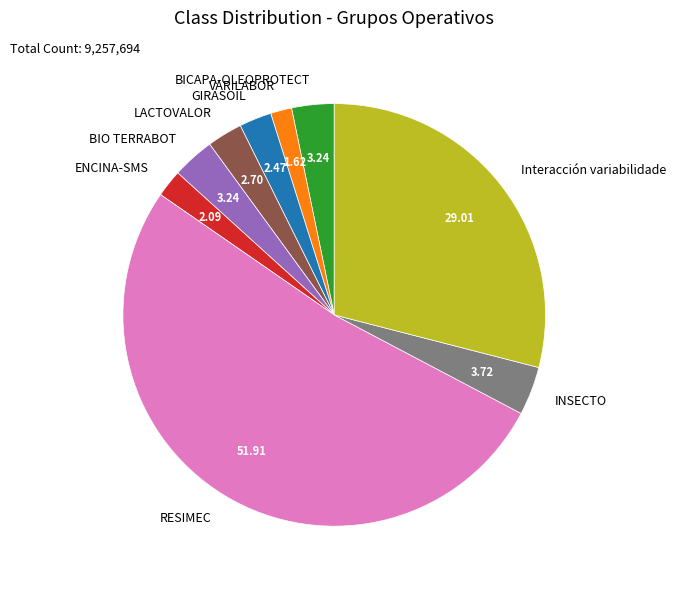

Is the sum of BICAPA-OLEOPROTECT and LACTOVALOR greater than half?

No